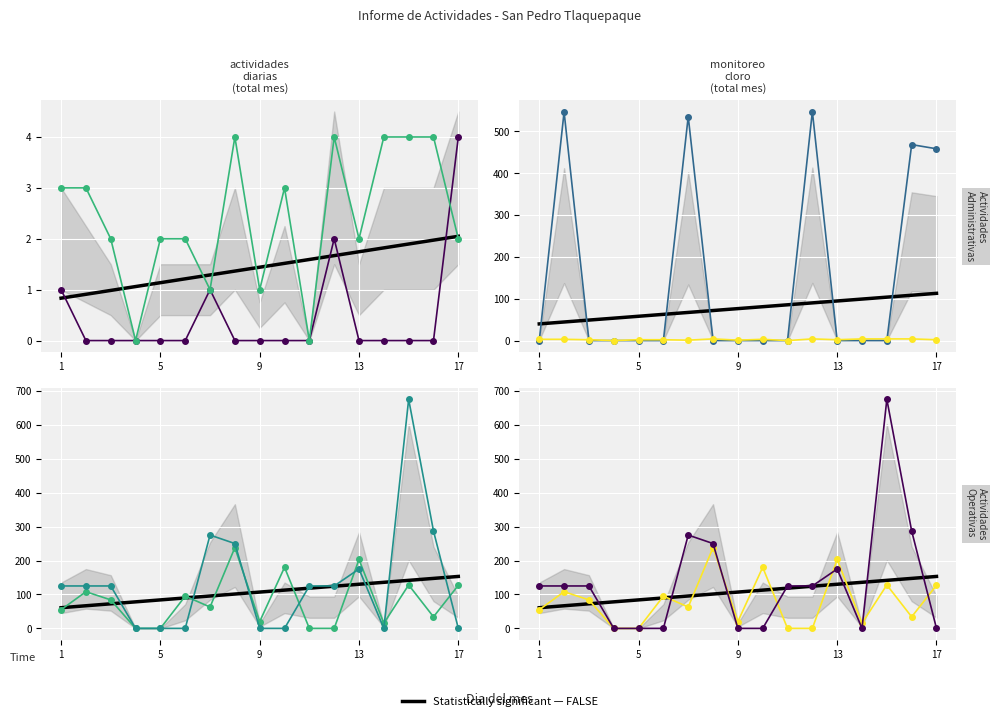

True or false: ADMIVOS ORDENES DE T and trend (FALSE) intersect in this chart.

False